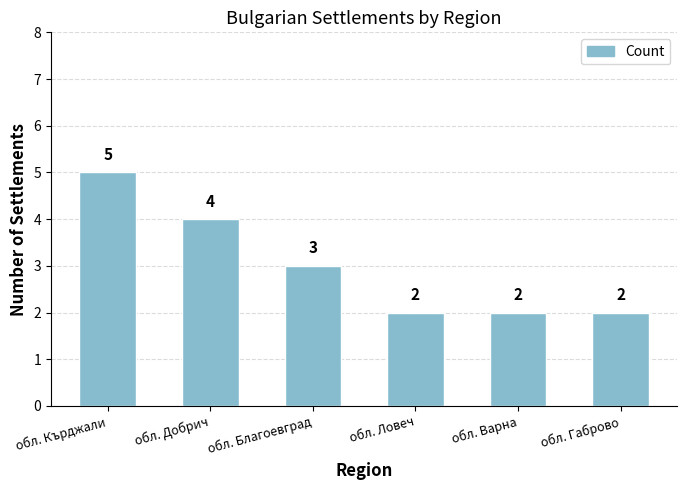

How many series are shown in this chart?

1